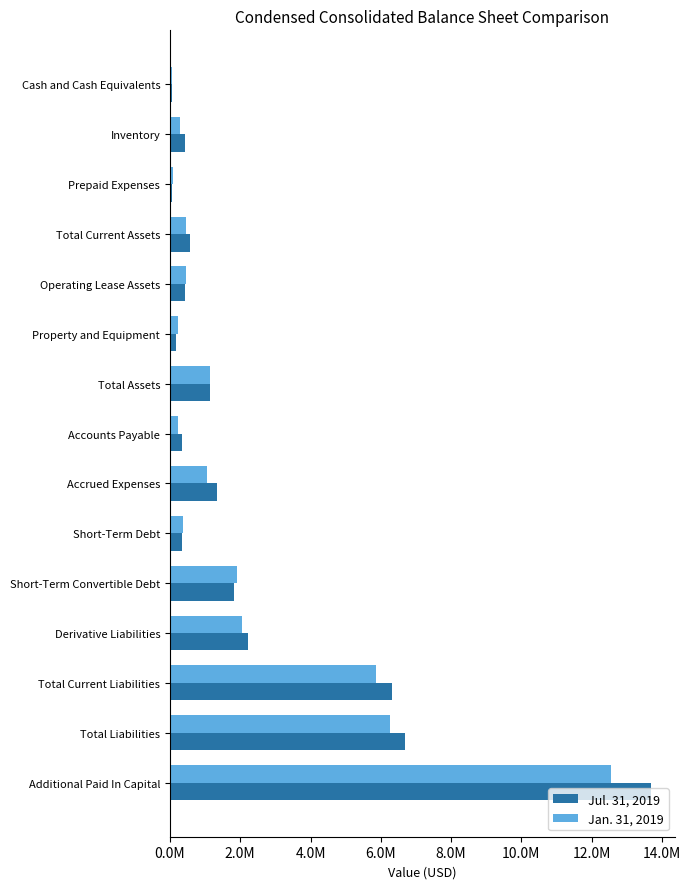

What are all the series names shown in the legend?

Jul. 31, 2019, Jan. 31, 2019